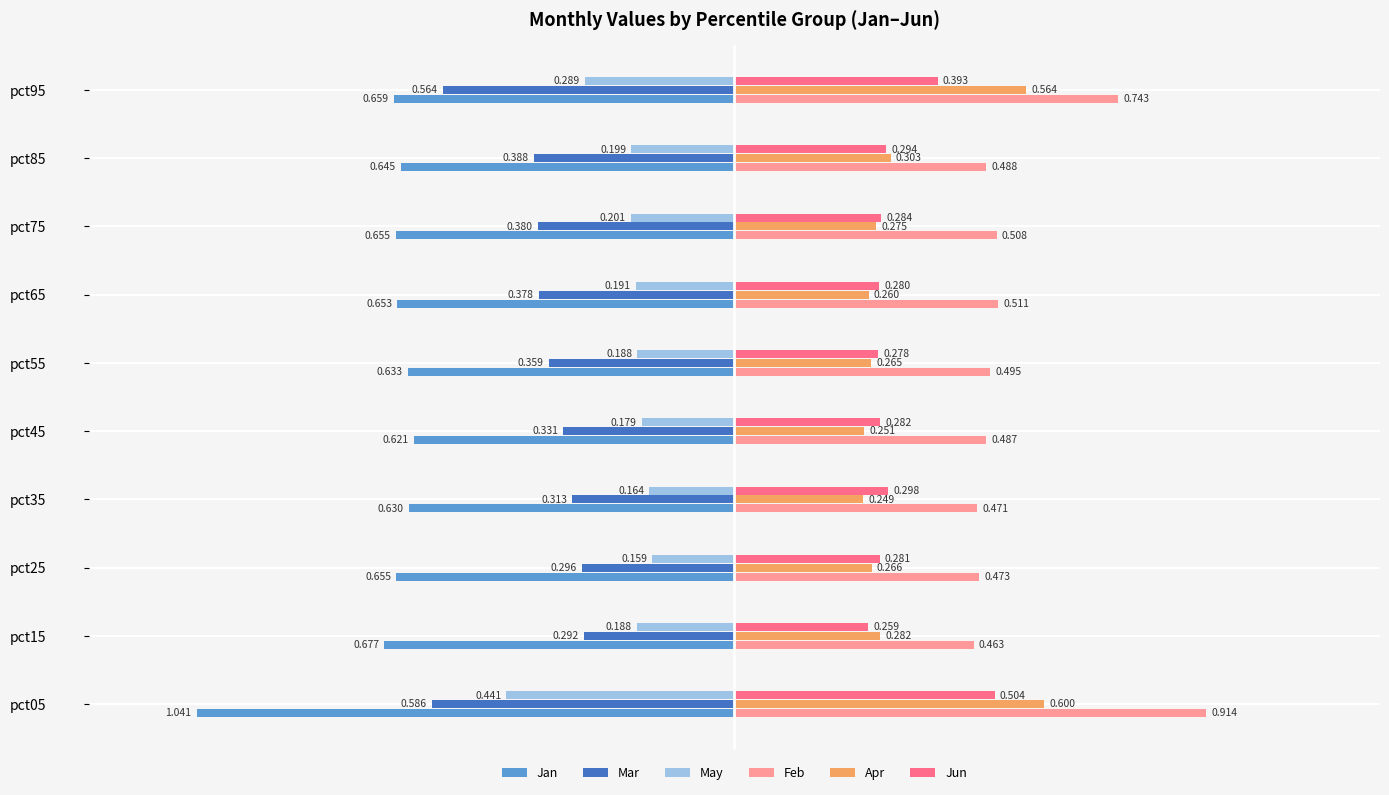

List the series in order of their peak value, highest first.

Feb, Apr, Jun, May, Mar, Jan